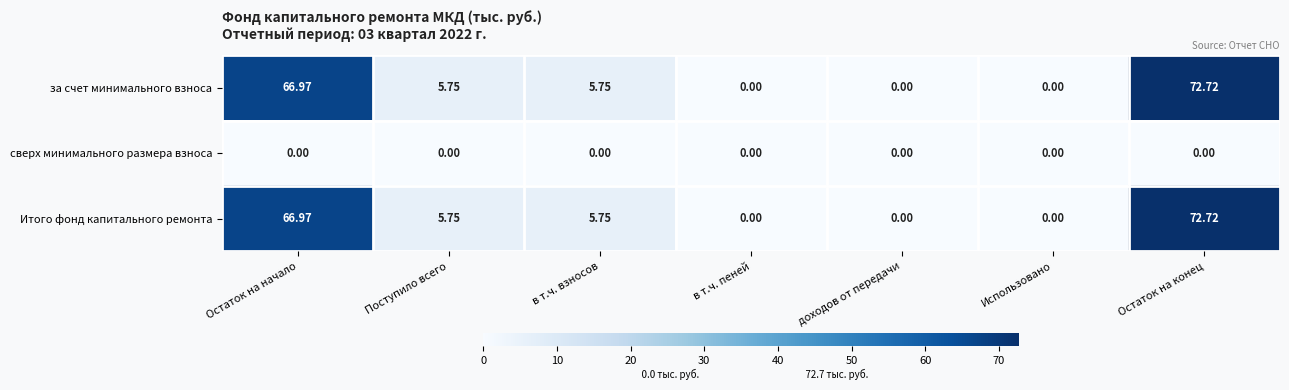

Which label corresponds to the largest value in the chart?

Остаток на конец